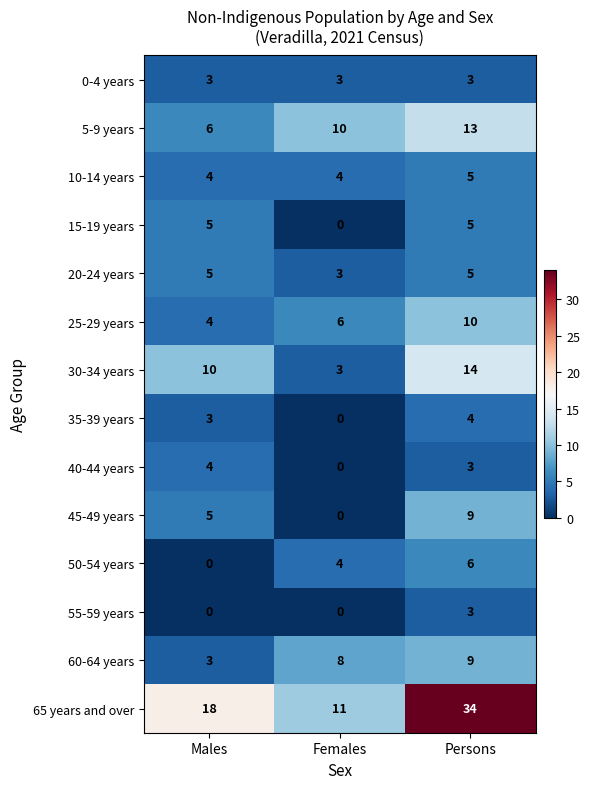

What is the greatest value displayed?

34